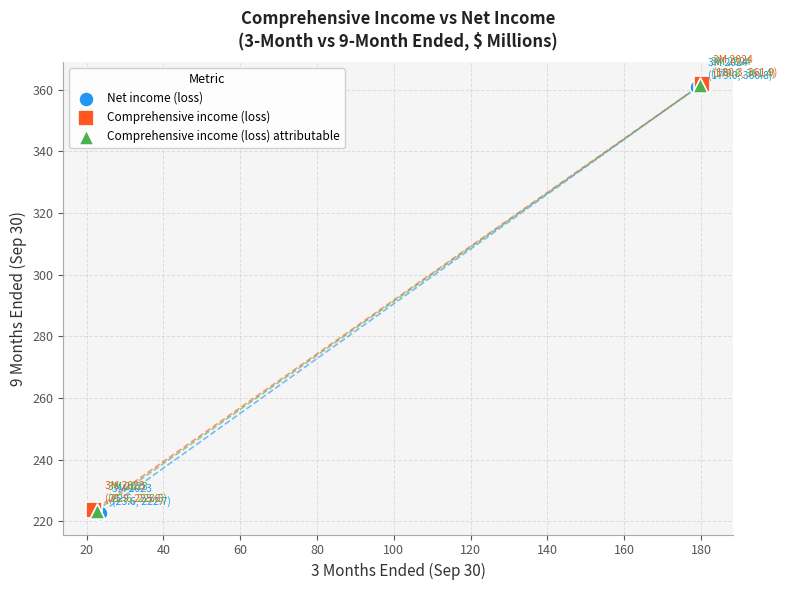

What are all the series names shown in the legend?

Net income (loss), Comprehensive income (loss), Comprehensive income (loss) attributable